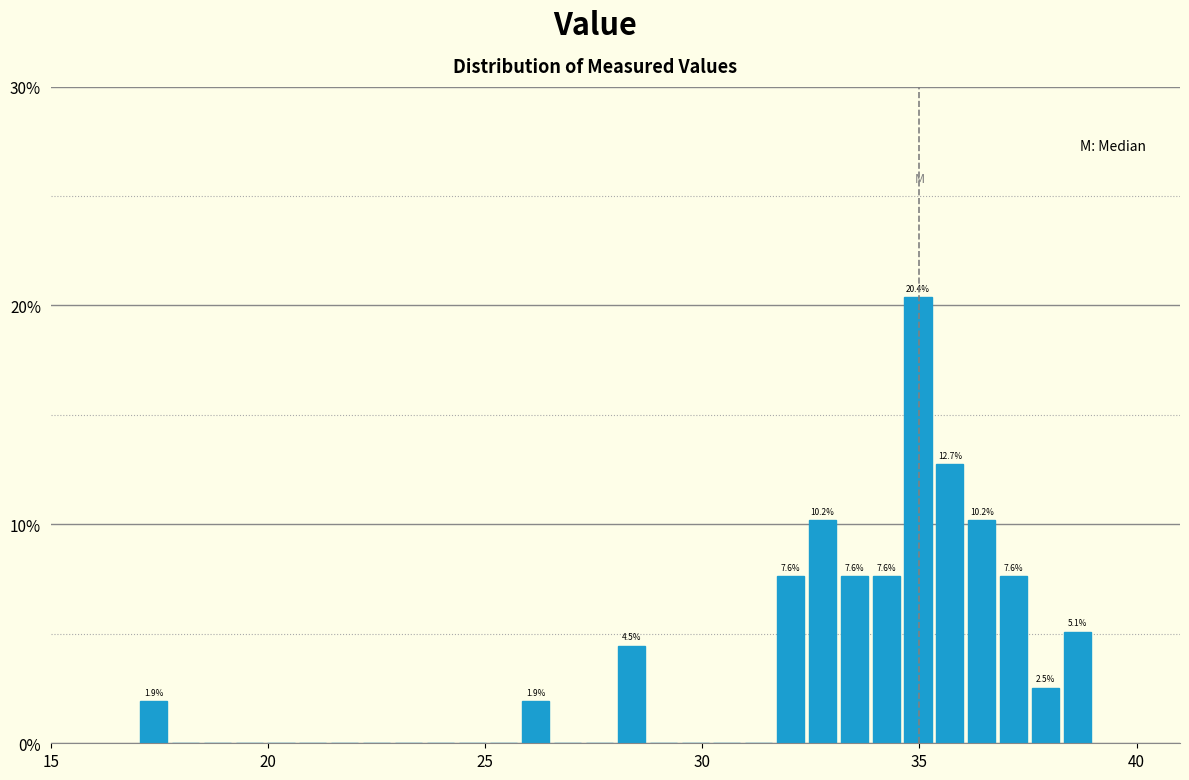

Read against the x-axis, roughly where is the centre of the tallest bar?

35.0